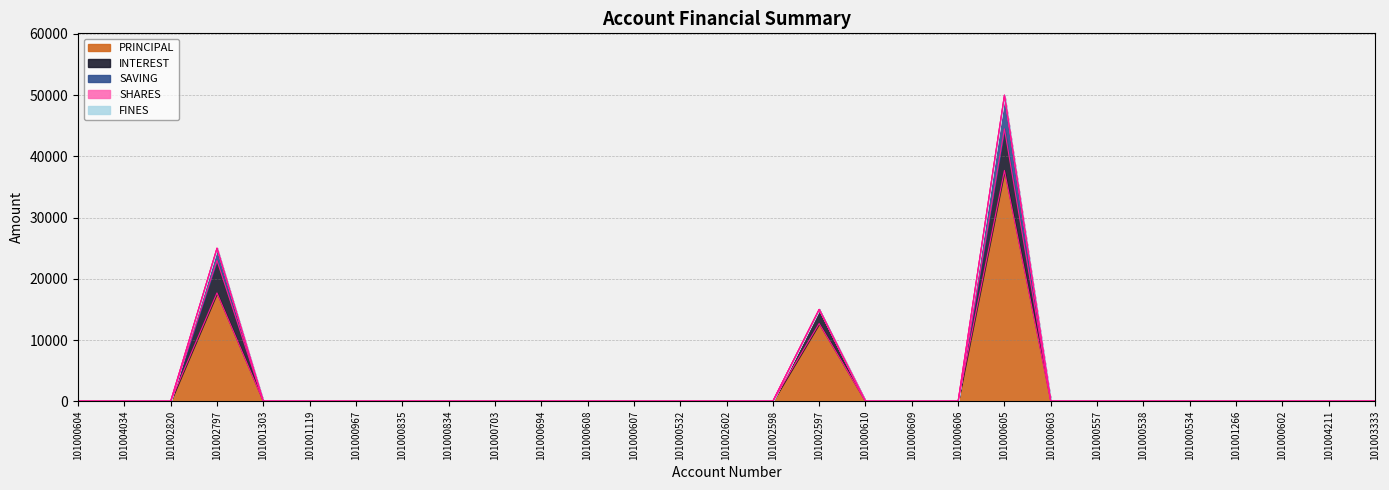

What are all the series names shown in the legend?

PRINCIPAL, INTEREST, SAVING, SHARES, FINES